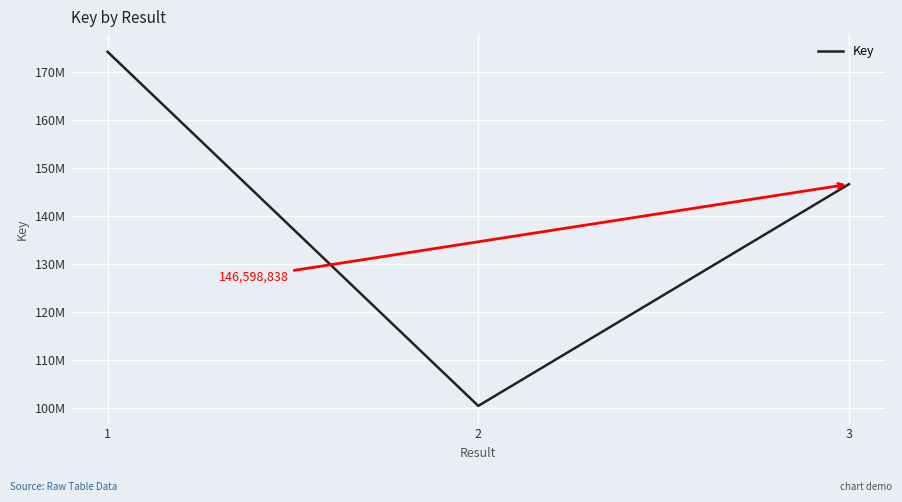

What is the difference between the maximum and minimum values?

73775827